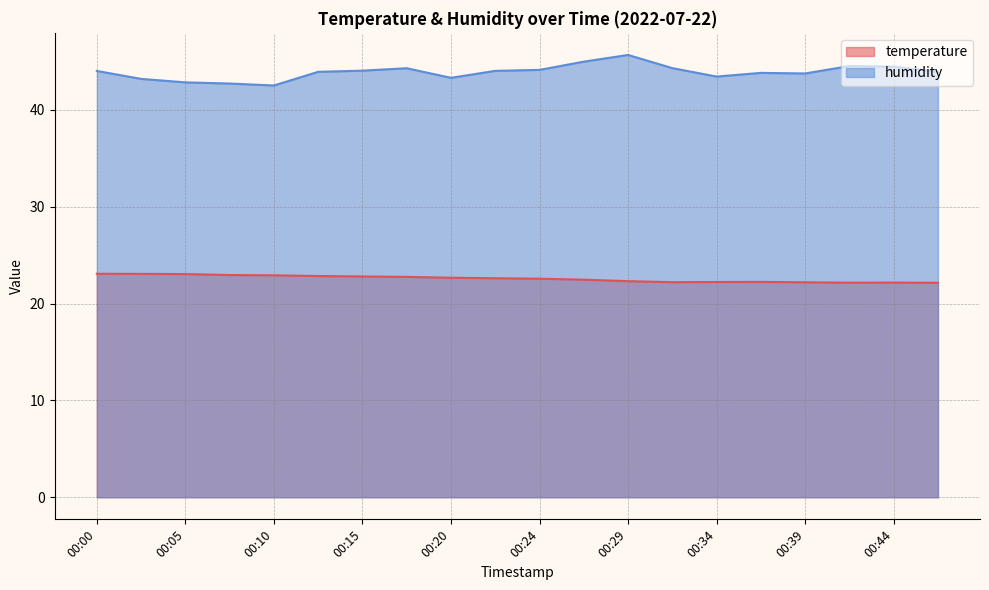

Which series has the widest spread of values?

humidity